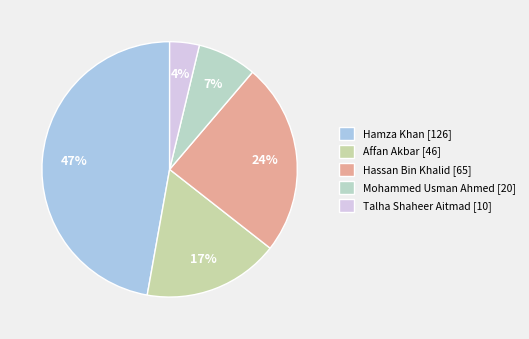

Approximately how many times larger is the value at Talha Shaheer Aitmad compared to Affan Akbar?

0.2